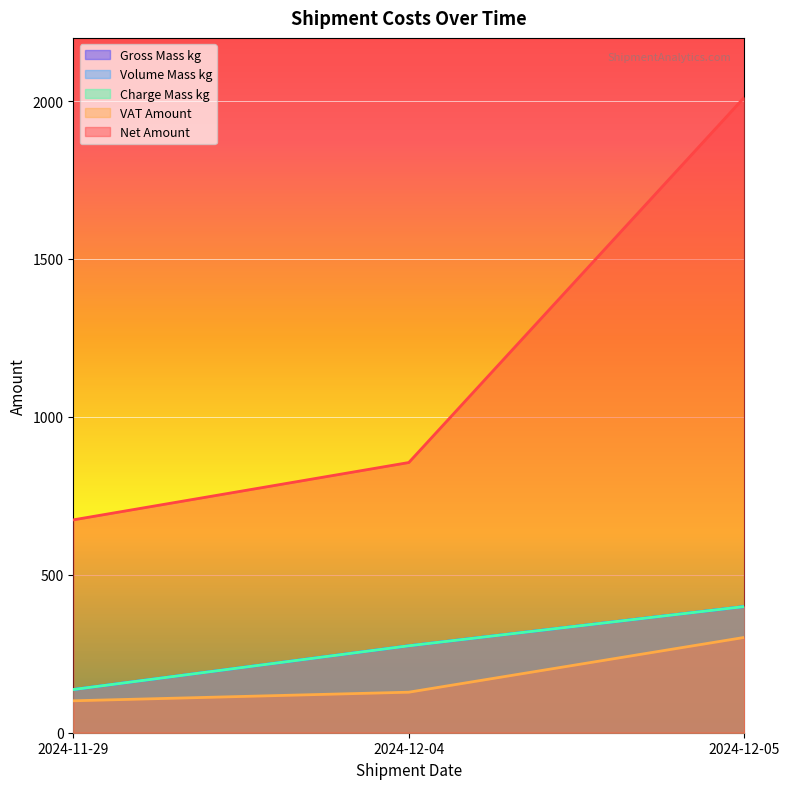

What are all the series names shown in the legend?

Gross Mass kg, Volume Mass kg, Charge Mass kg, VAT Amount, Net Amount